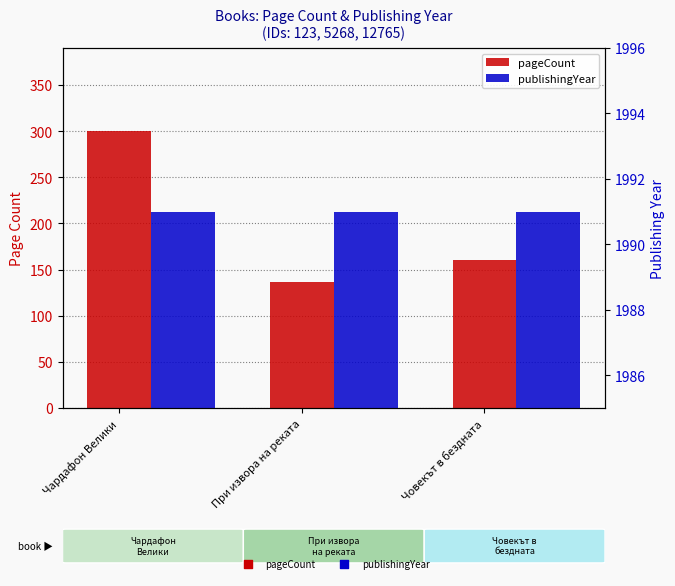

At how many categories does at least one series exceed 1685?

3